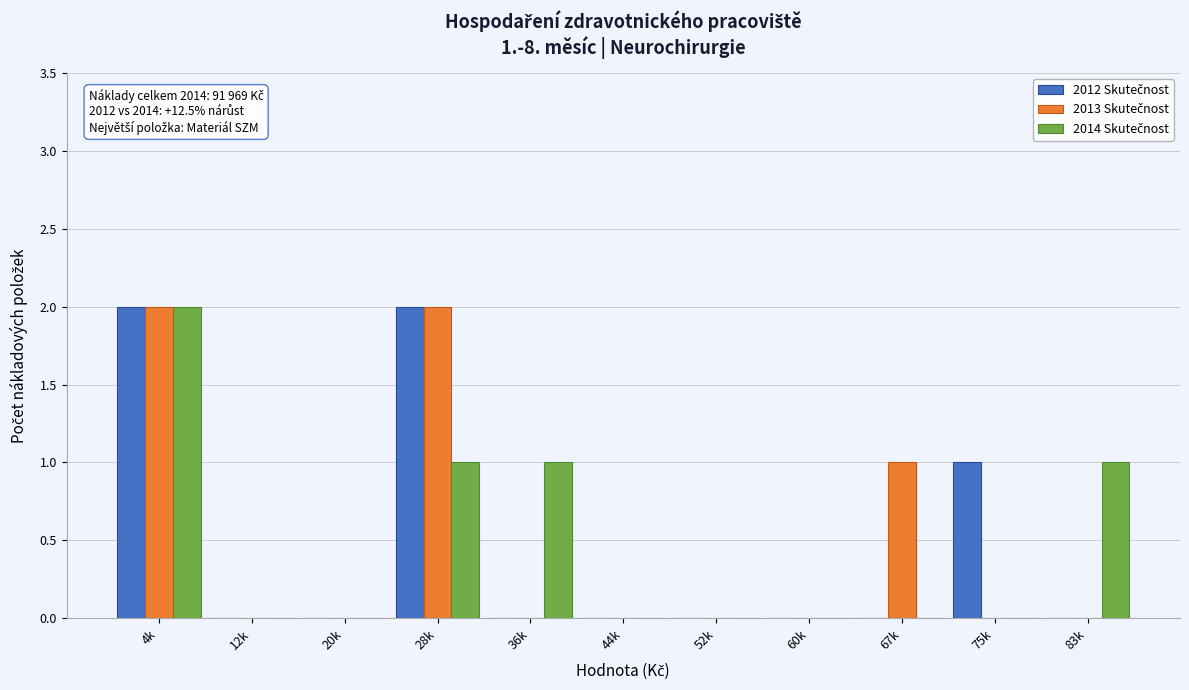

At which category is the sum across all series the highest?

4k